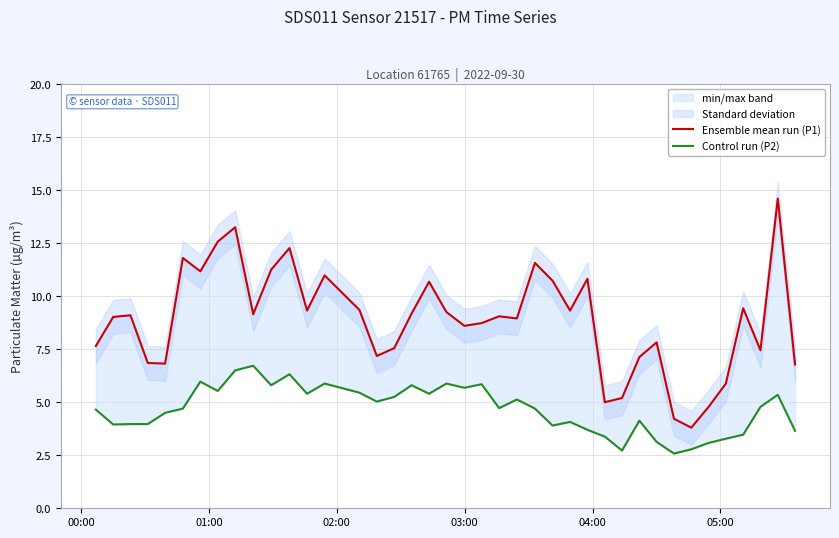

Reading left to right, transcribe all the data shown in this chart.

Ensemble mean run (P1): 7.7	9.0	9.1	6.8	6.8	11.8	11.2	12.6	13.2	9.2	11.2	12.3	9.3	11.0	9.3	7.2	7.5	9.2	10.7	9.2	8.6	8.7	9.1	8.9	11.6	10.7	9.3	10.8	5.0	5.2	7.1	7.8	4.2	3.8	4.8	5.9	9.4	7.5	14.6	6.8
Control run (P2): 4.7	4.0	4.0	4.0	4.5	4.7	6.0	5.5	6.5	6.7	5.8	6.3	5.4	5.9	5.5	5.0	5.2	5.8	5.4	5.9	5.7	5.8	4.7	5.1	4.7	3.9	4.1	3.7	3.4	2.7	4.1	3.1	2.6	2.8	3.1	3.3	3.5	4.8	5.3	3.6